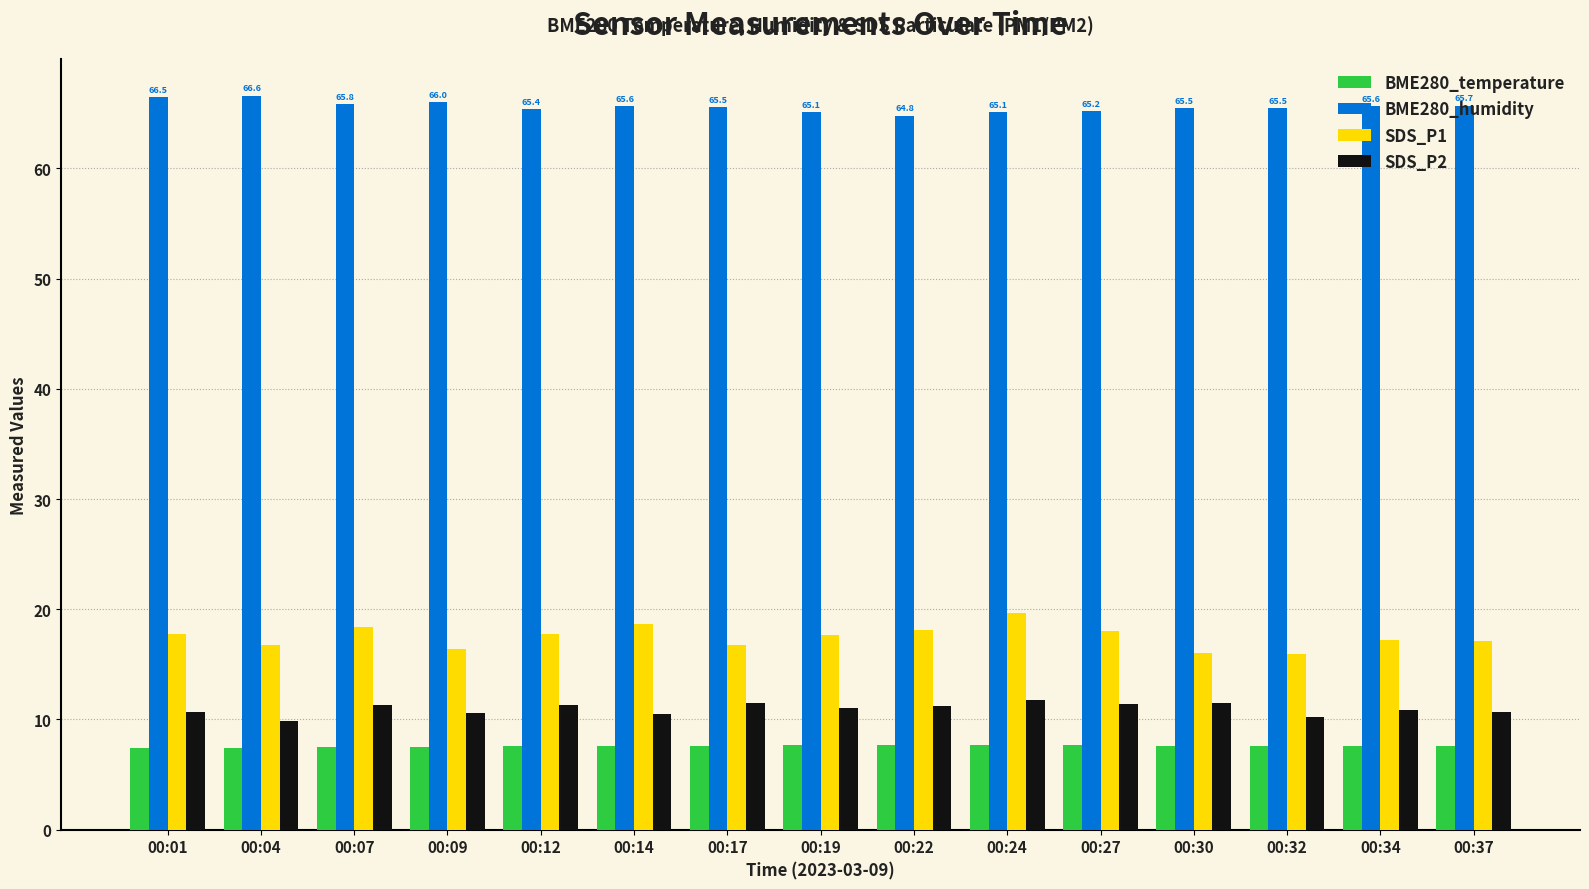

How many data points does each series have?

15